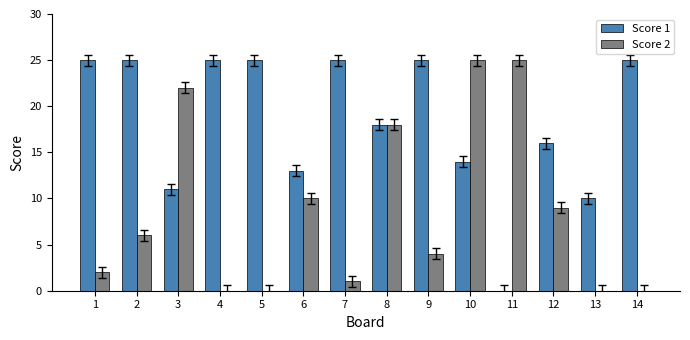

How many groups of bars are there?

14